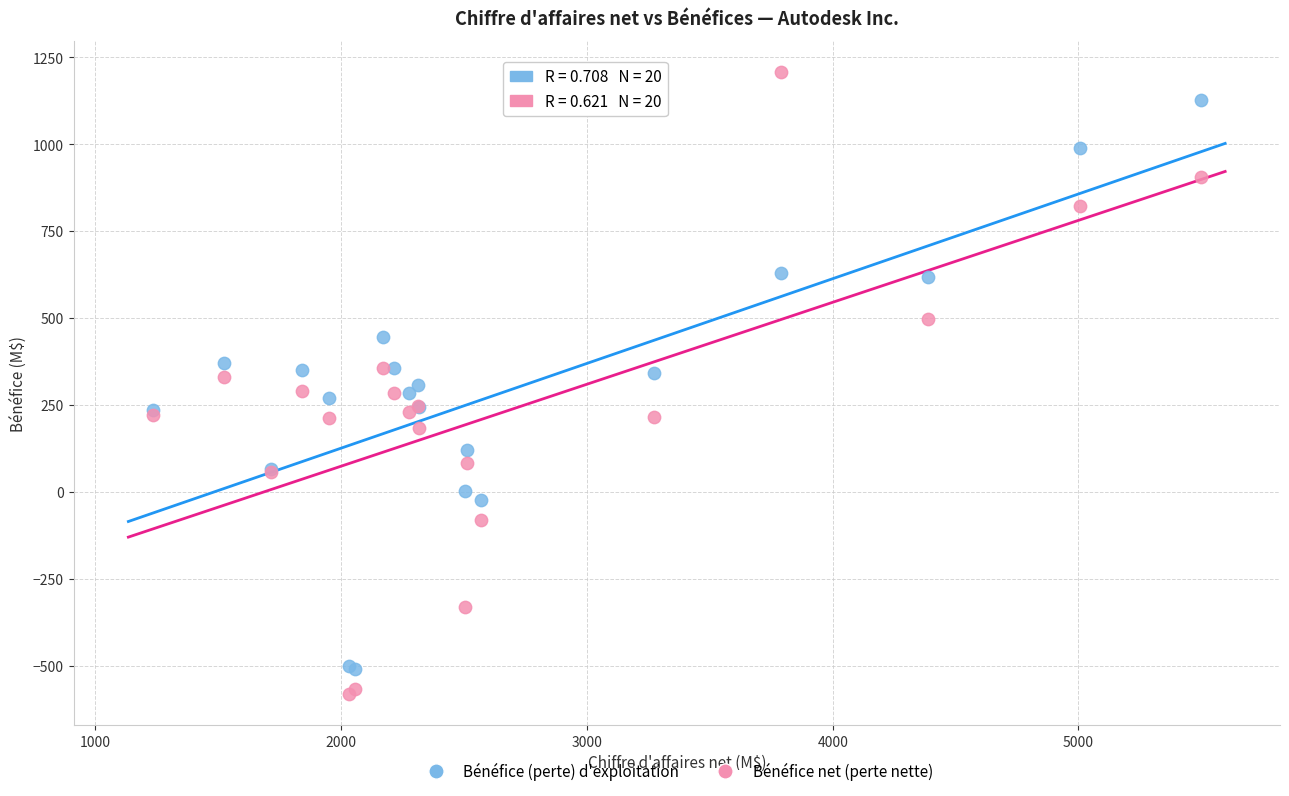

Which series contains the highest Y value?

Bénéfice net (perte nette)